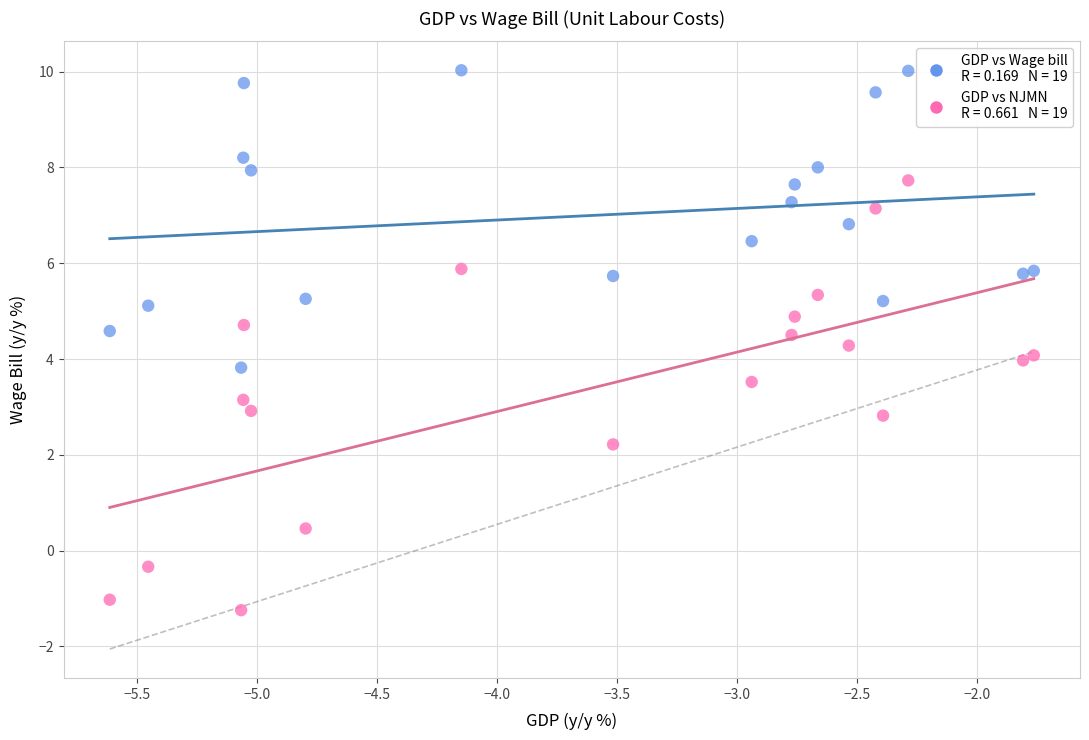

Across all data points, what is the range of Y values (max minus min)?

11.3